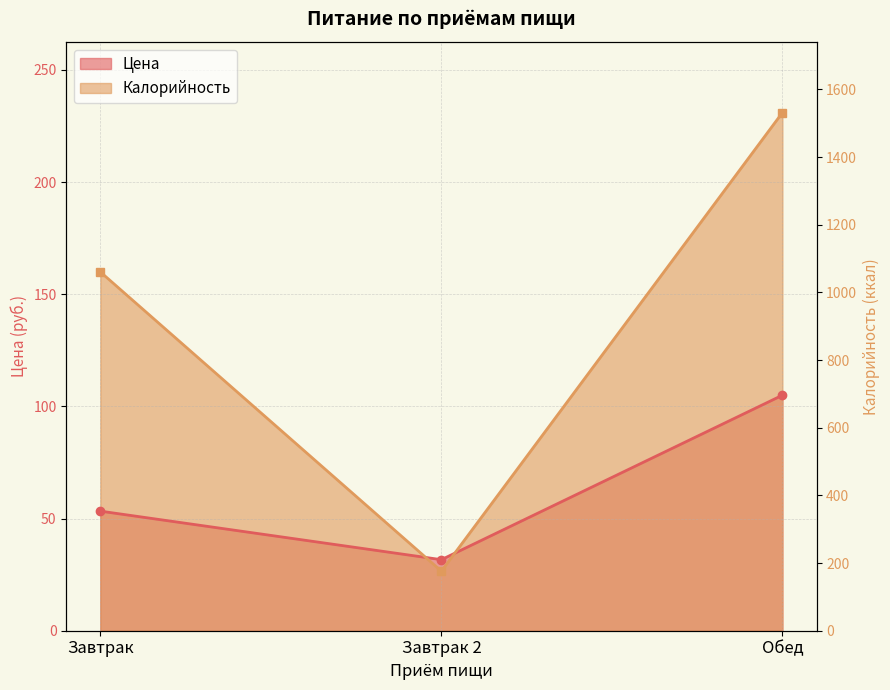

What is the label of the 1st point from the right?

Обед